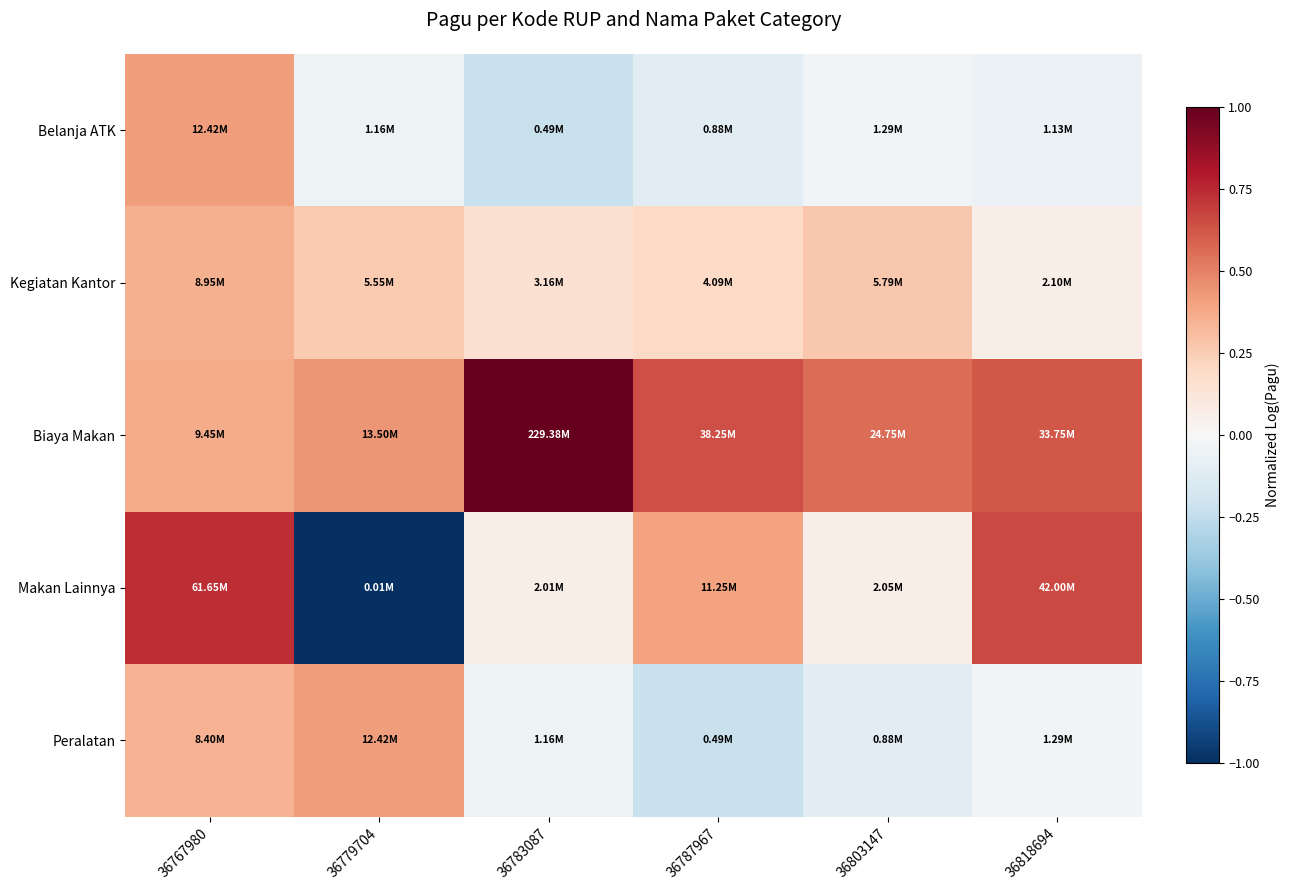

Reading left to right, extract all data points from this chart.

Belanja ATK: 36767980=0.4	36779704=-0.0	36783087=-0.2	36787967=-0.1	36803147=-0.0	36818694=-0.1
Kegiatan Kantor: 36767980=0.4	36779704=0.3	36783087=0.2	36787967=0.2	36803147=0.3	36818694=0.1
Biaya Makan: 36767980=0.4	36779704=0.4	36783087=1.0	36787967=0.6	36803147=0.6	36818694=0.6
Makan Lainnya: 36767980=0.7	36779704=-1.0	36783087=0.1	36787967=0.4	36803147=0.1	36818694=0.7
Peralatan: 36767980=0.3	36779704=0.4	36783087=-0.0	36787967=-0.2	36803147=-0.1	36818694=-0.0